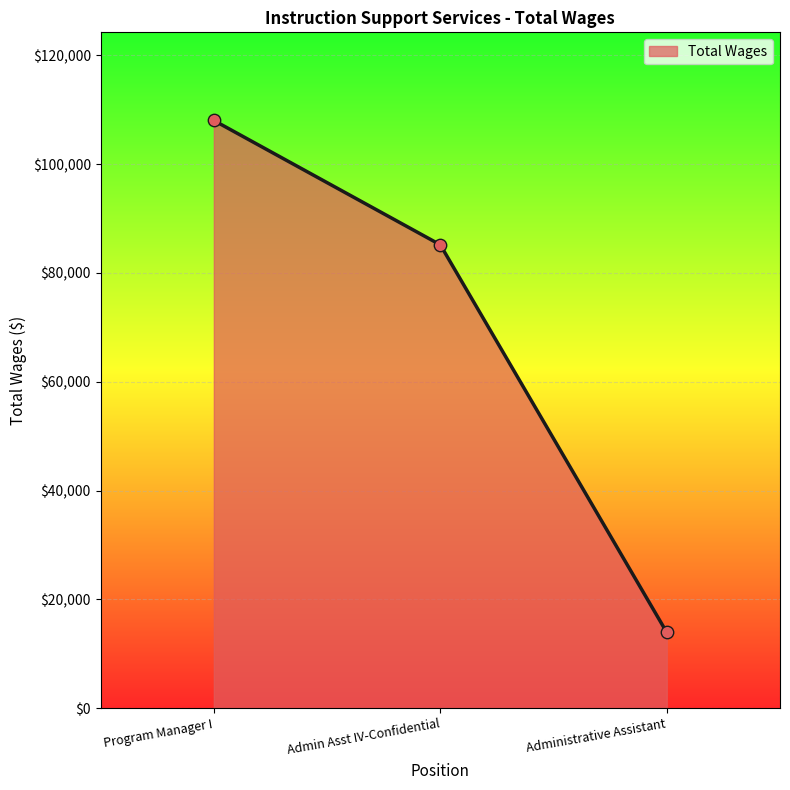

Which has a higher value, Admin Asst IV-Confidential or Program Manager I?

Program Manager I